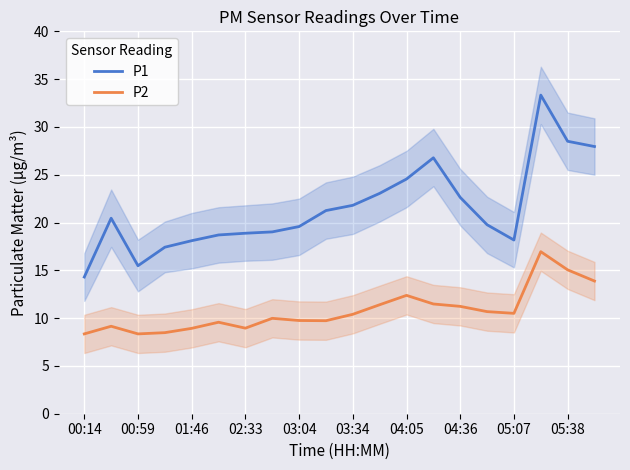

At how many categories does at least one series exceed 21?

9